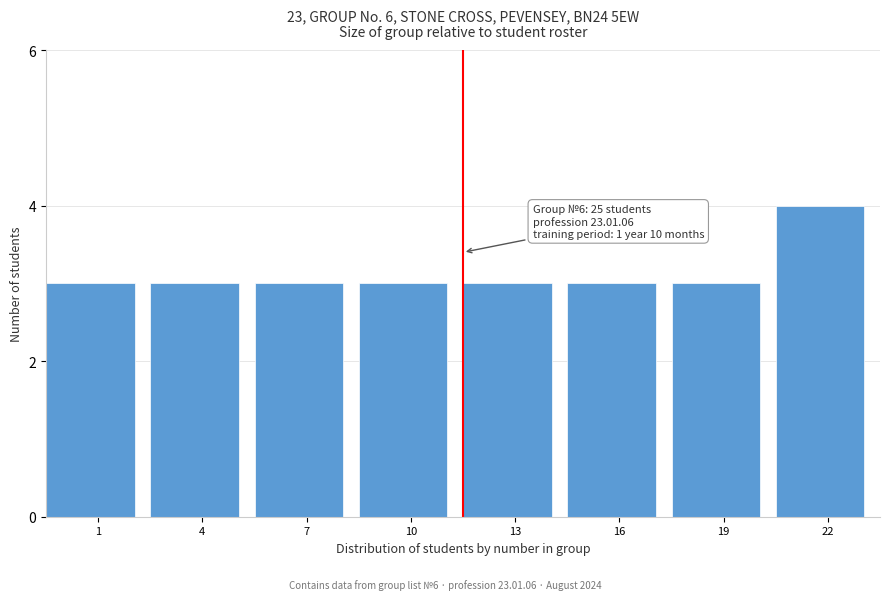

Reading left to right, transcribe all the data shown in this chart.

3	3	3	3	3	3	3	4